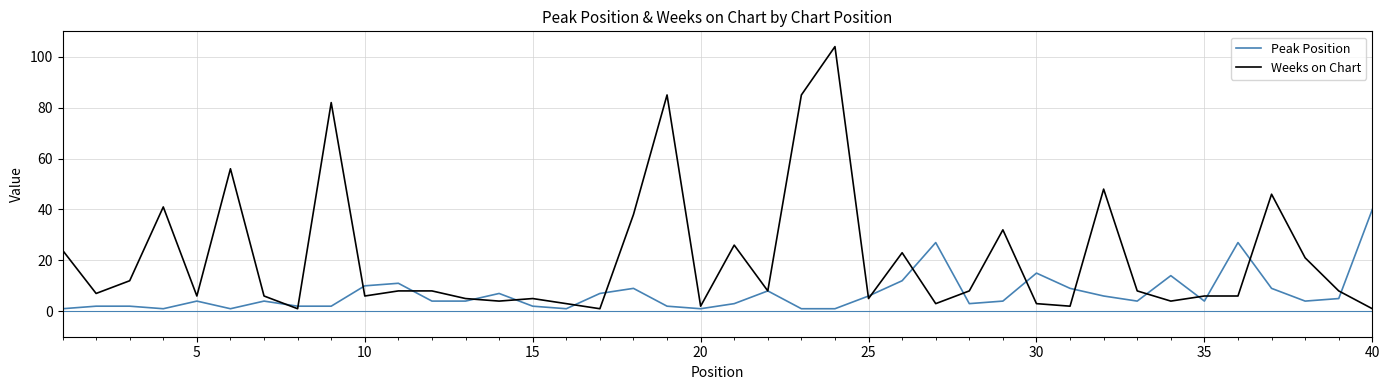

Which series has the largest total across all categories?

Weeks on Chart